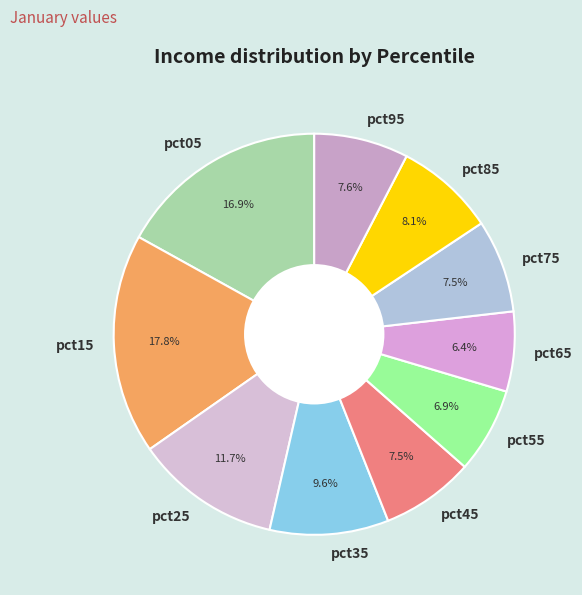

What percentage do pct25 and pct55 together represent?

18.6%